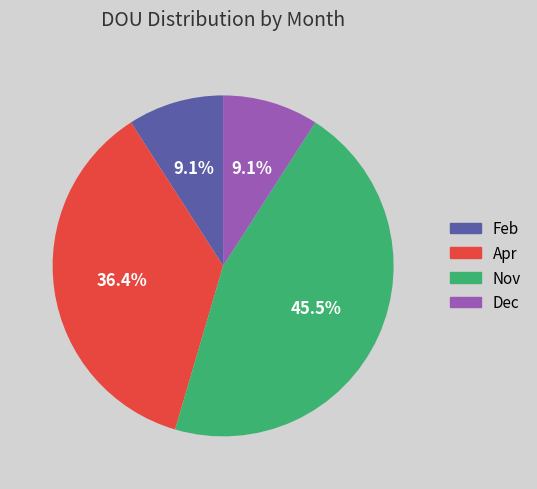

The Dec slice represents 9% of the pie. True or false?

True